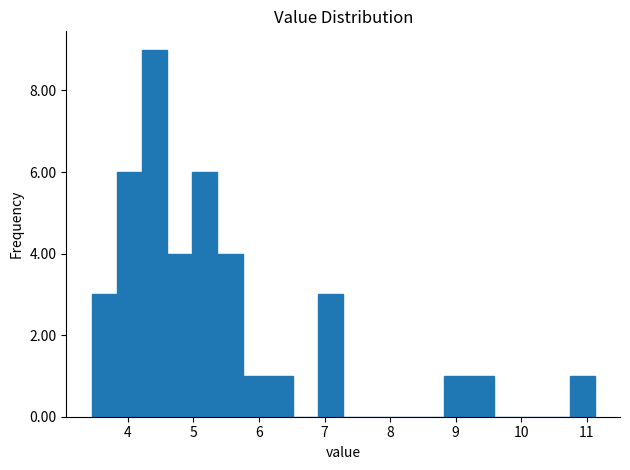

Read against the x-axis, roughly where is the centre of the tallest bar?

4.4